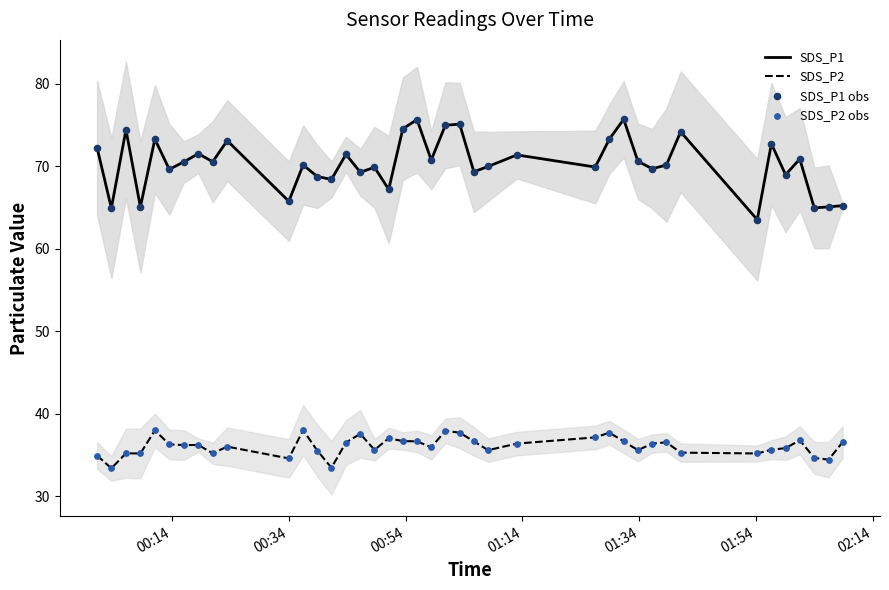

What are all the series names shown in the legend?

SDS_P1, SDS_P2, SDS_P1 obs, SDS_P2 obs